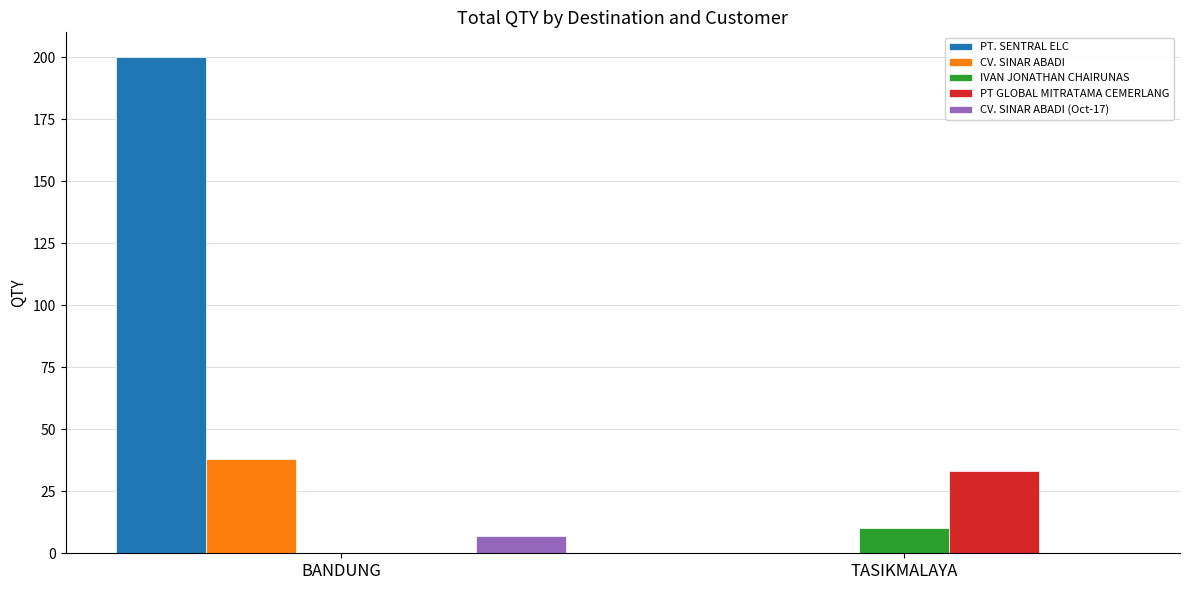

Which category has the highest value in the CV. SINAR ABADI (Oct-17) series?

BANDUNG